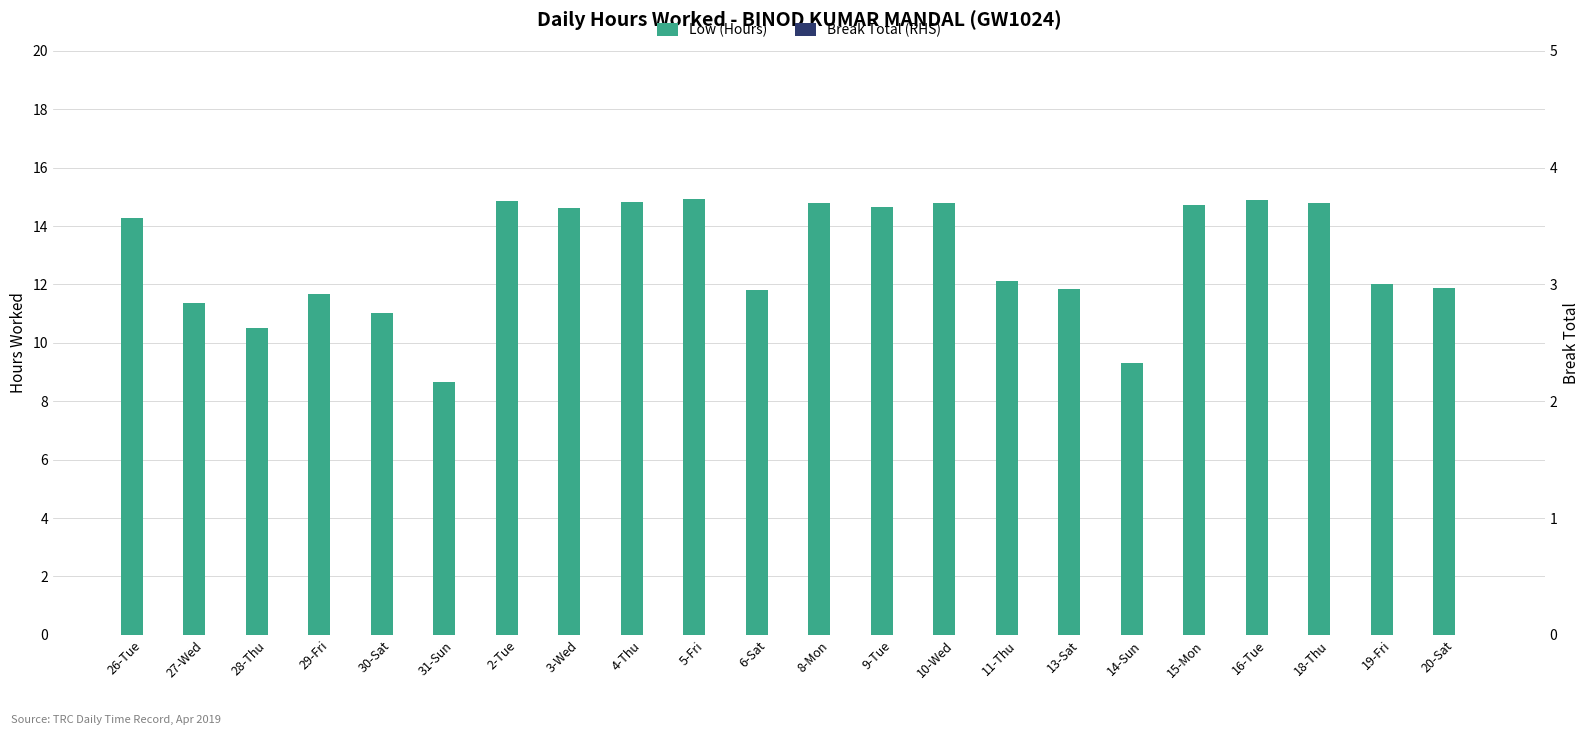

The value of Low (Hours) at 14-Sun is 9.3. True or false?

True